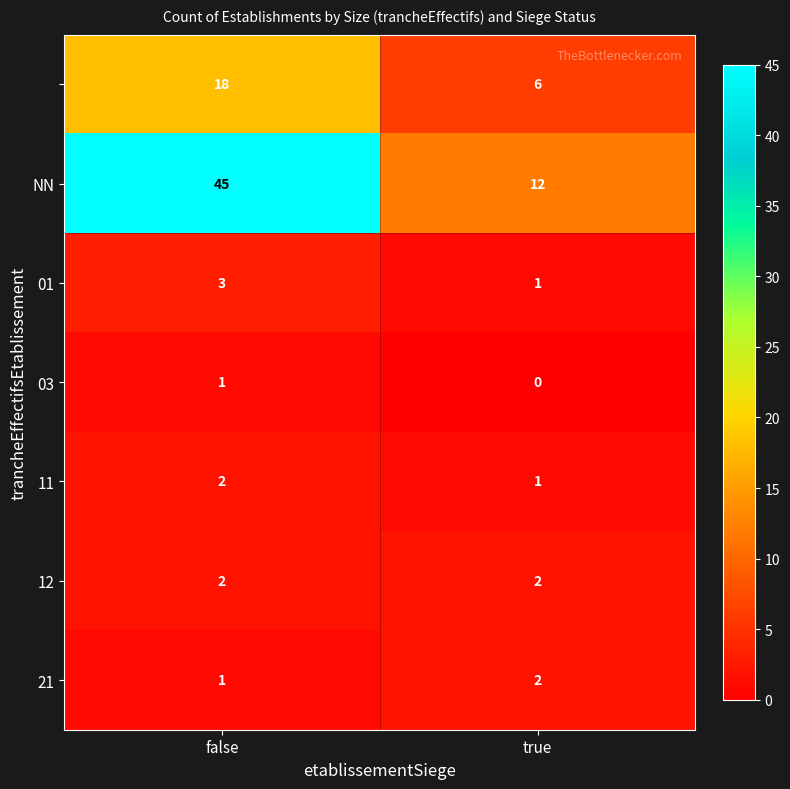

What is the difference between the highest and lowest values at true?

12